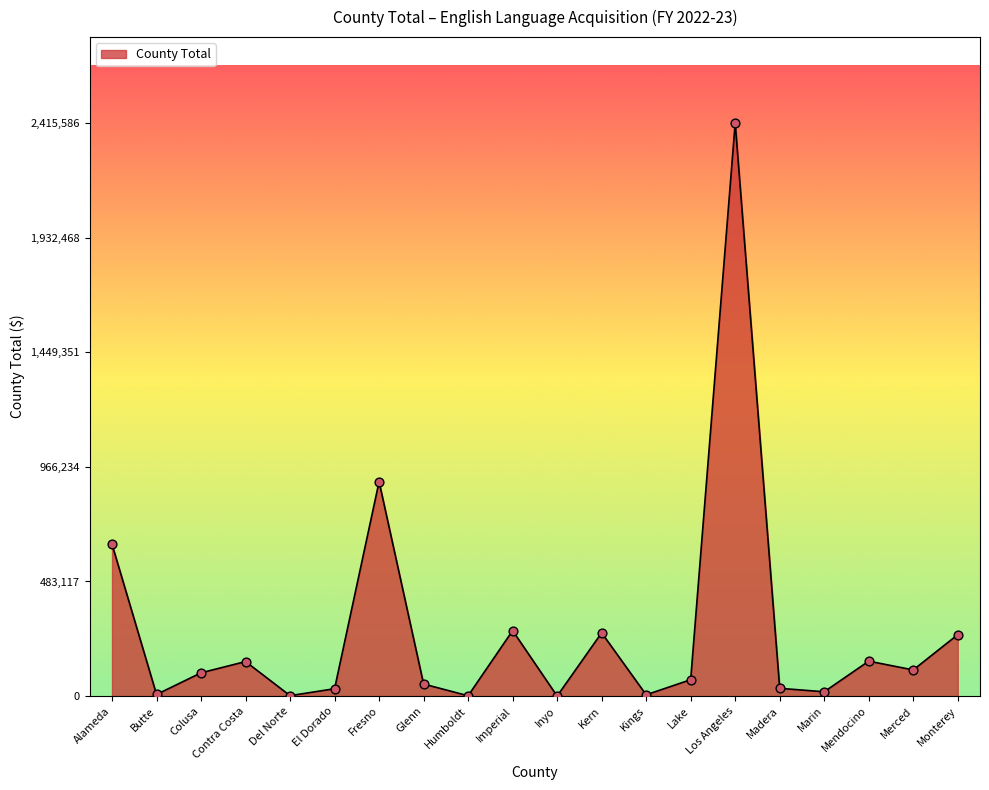

What is the change in value from Alameda to Kern?

-373438